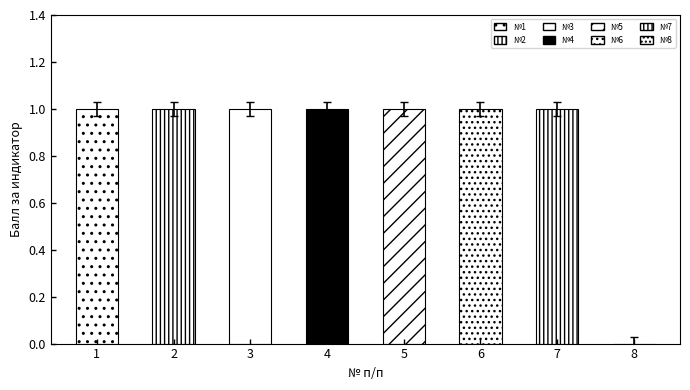

True or false: the data shows 1.0 at 1.

True